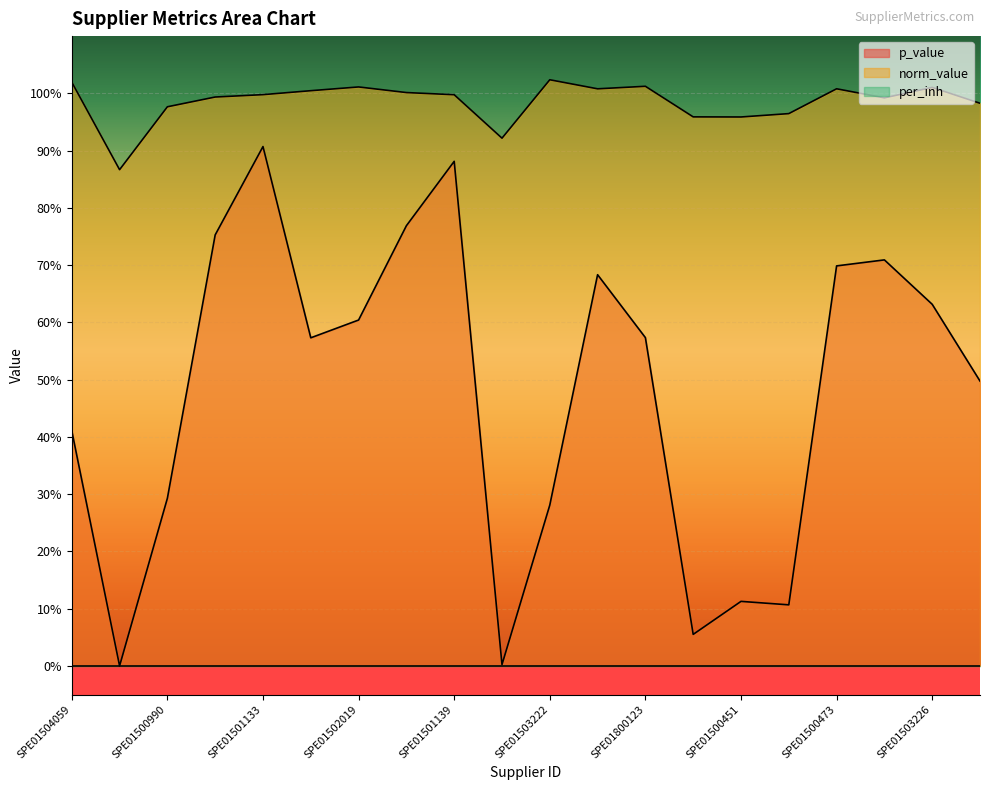

Which series has the largest total across all categories?

norm_value